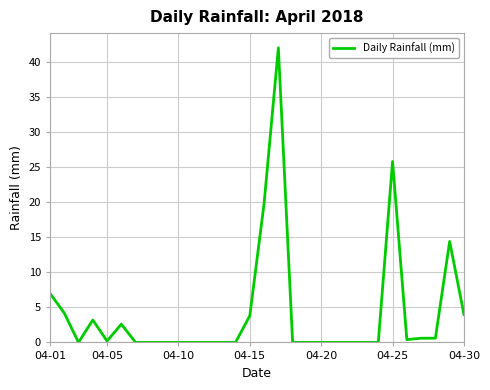

What is the difference between the maximum and minimum values?

42.0